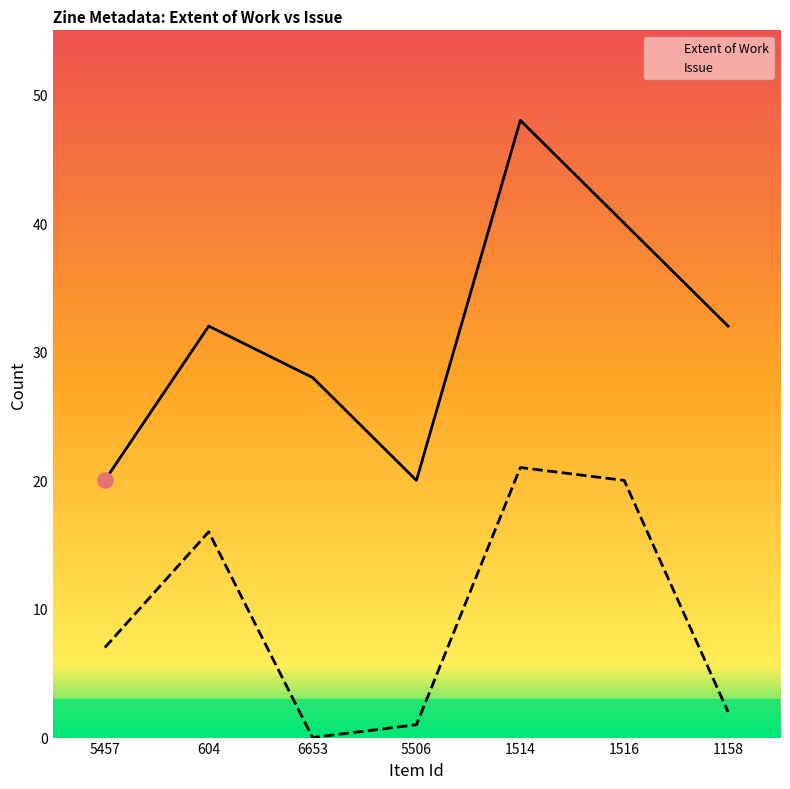

What is the total value across all series at 1514?

69